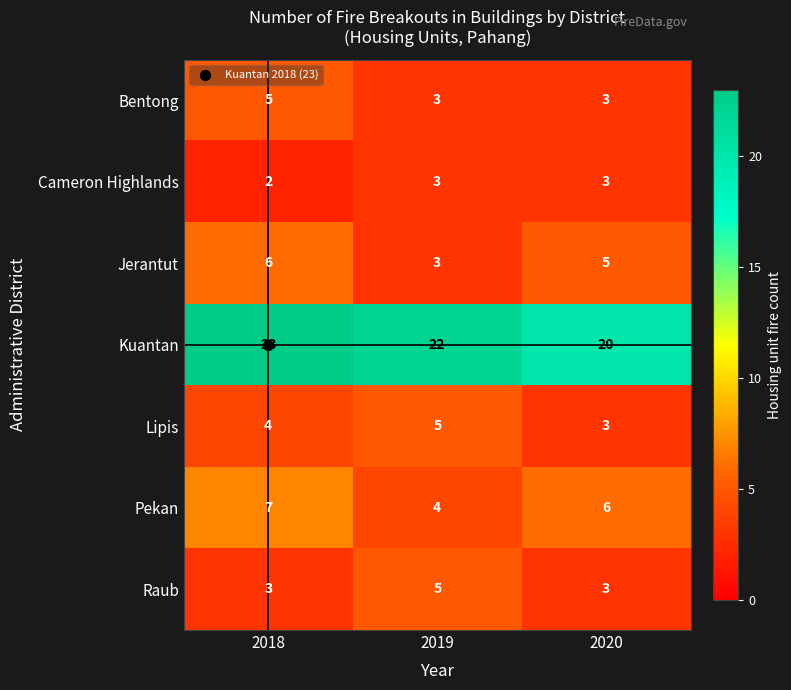

What is the average value of the Pekan series?

6